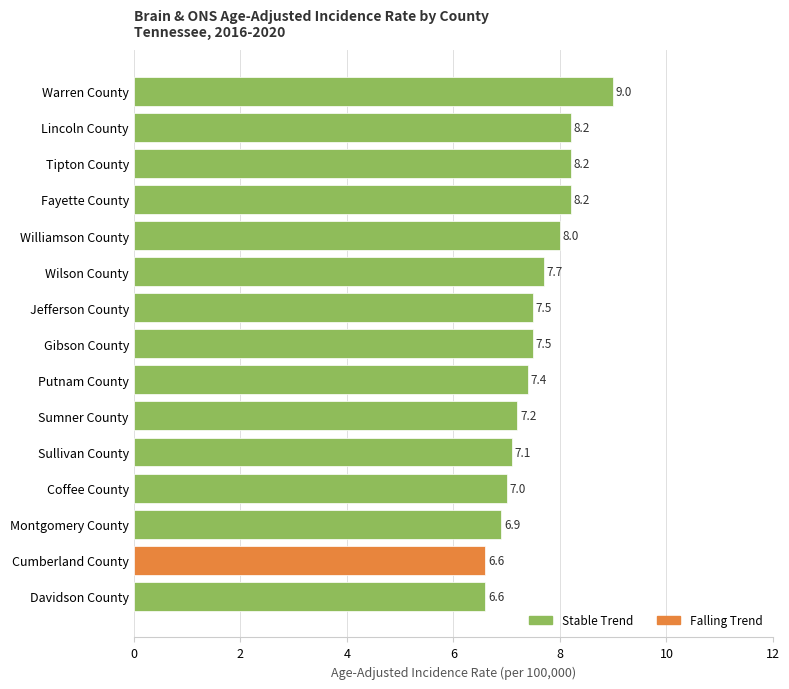

Does the chart contain stacked bars?

No